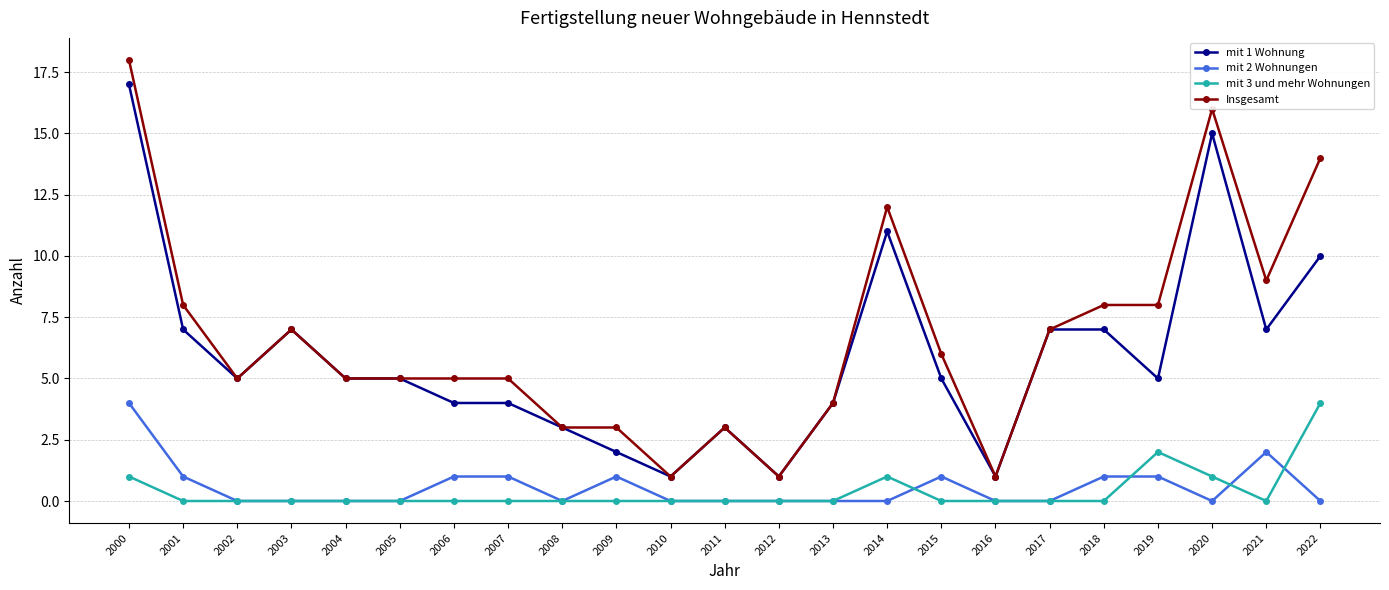

Does the chart display data point markers on the line(s)?

Yes